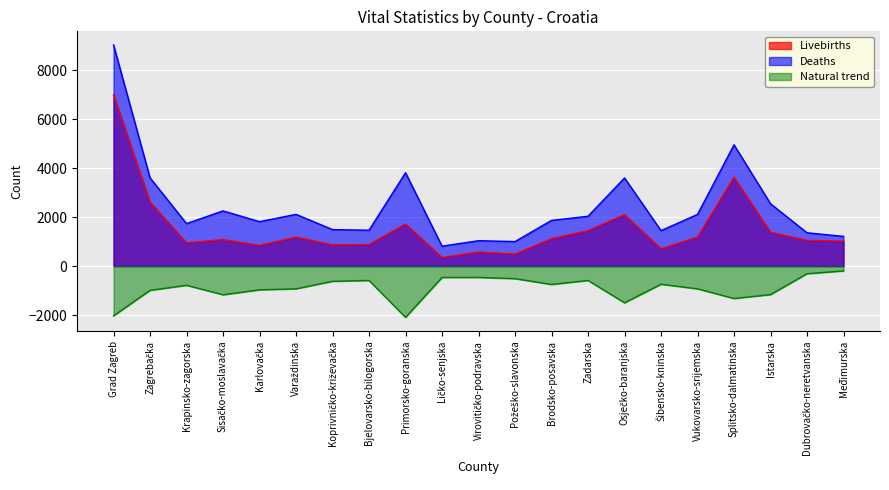

What is the sum of the Deaths values at Karlovačka and Brodsko-posavska?

3679